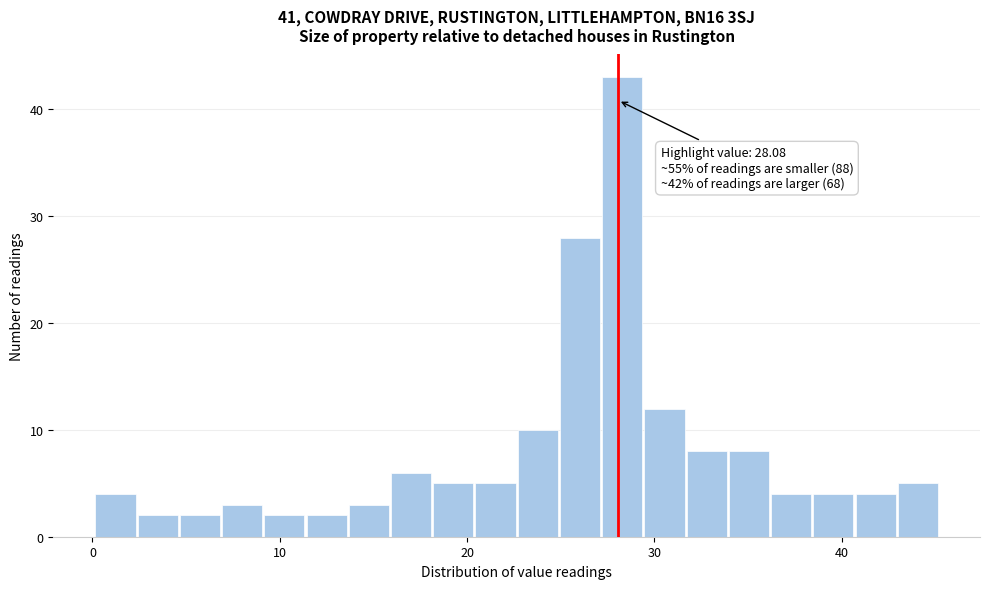

Around what value on the x-axis is the tallest bar? Give the approximate position of its centre, as read against the axis.

28